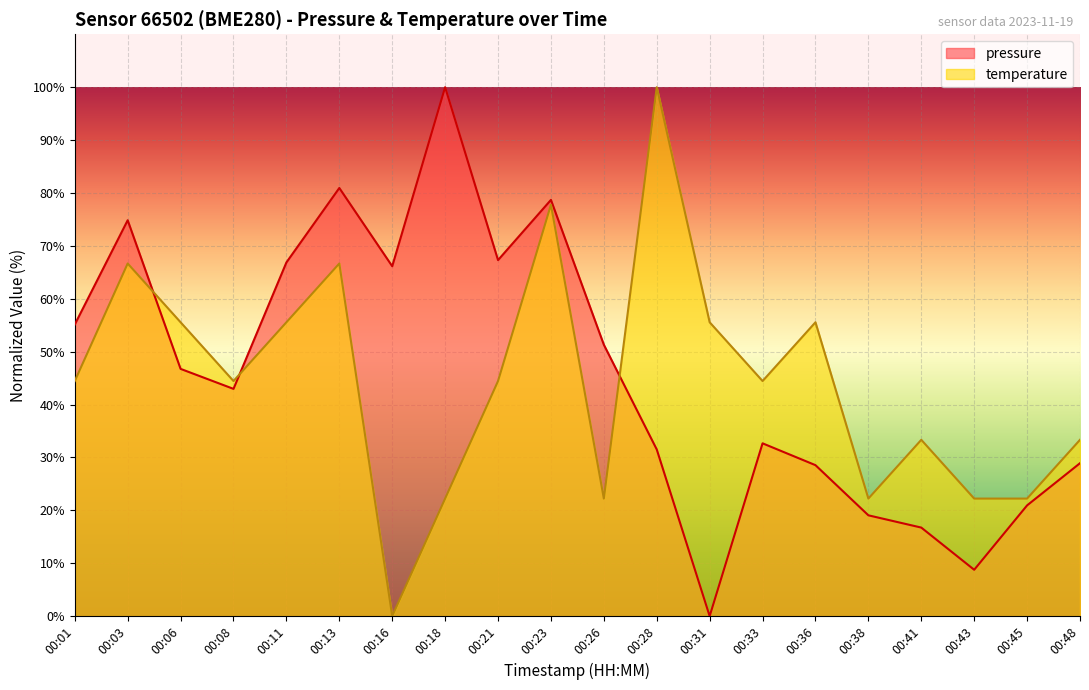

True or false: temperature has more than 0 points higher than both neighbors.

True